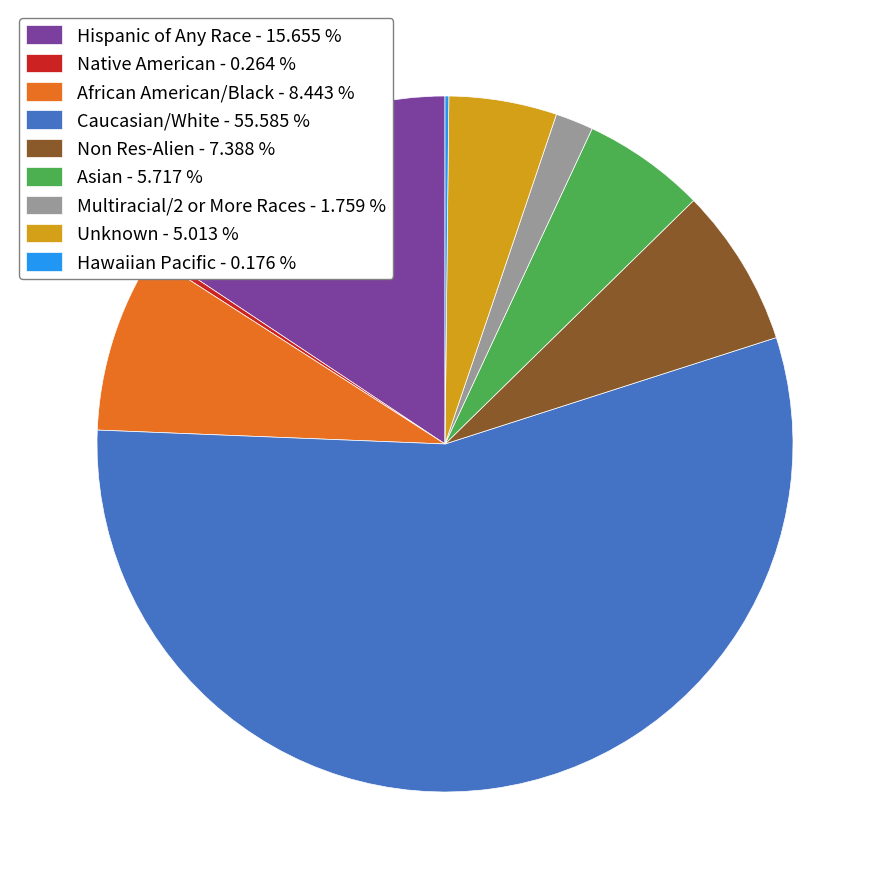

Does Unknown represent more than half of the total?

No